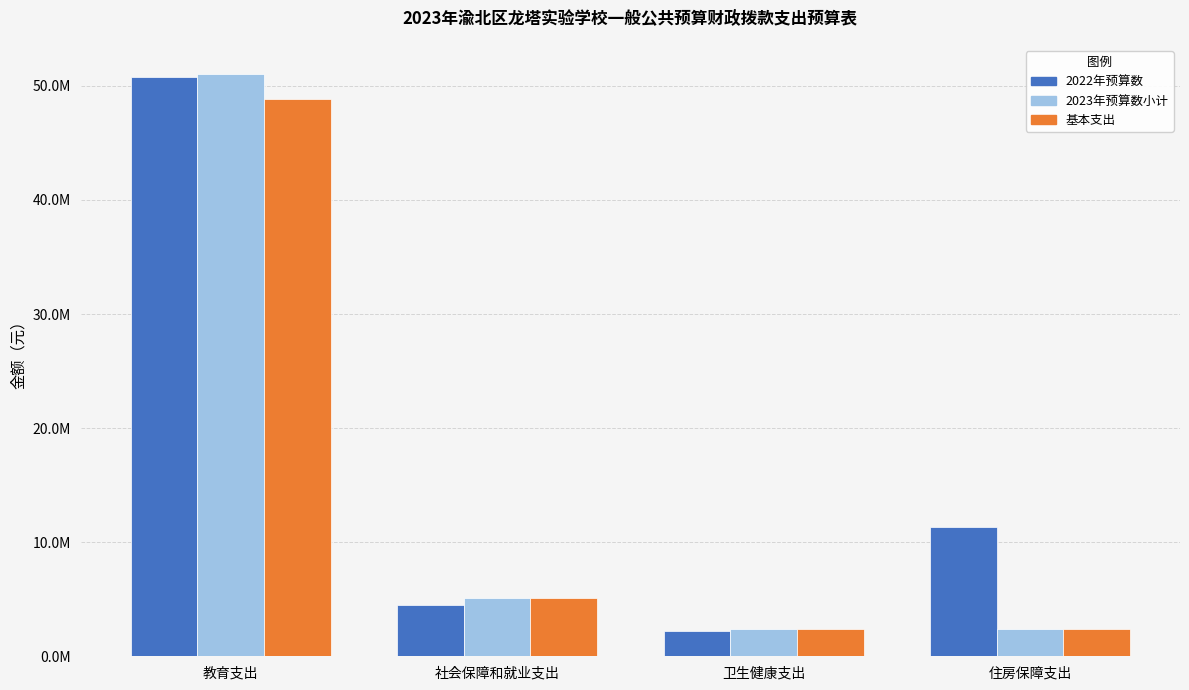

Does the chart contain any negative values?

No